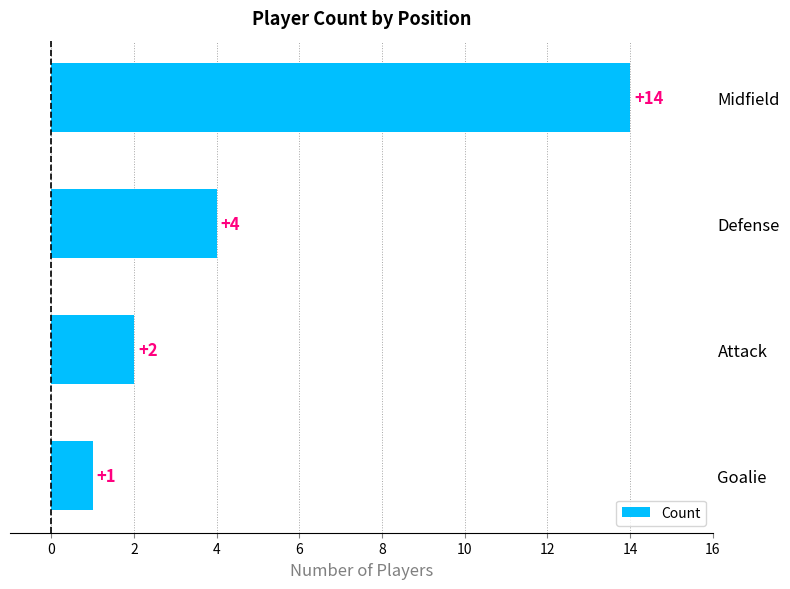

Rank the categories by value from lowest to highest.

Goalie, Attack, Defense, Midfield